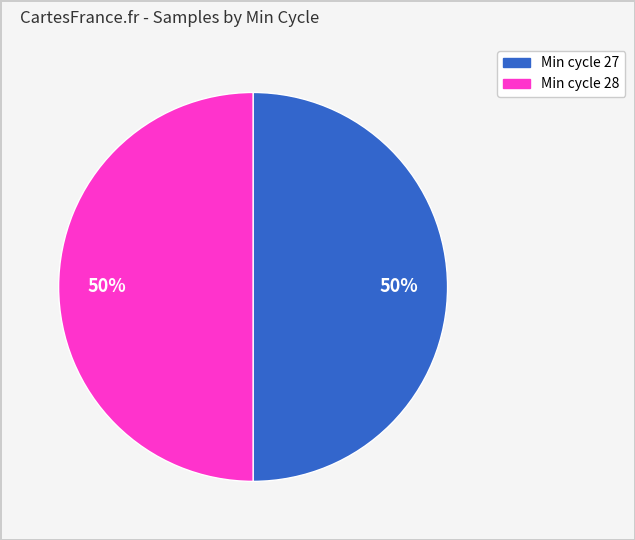

Is the sum of Min cycle 27 and Min cycle 28 greater than half?

Yes